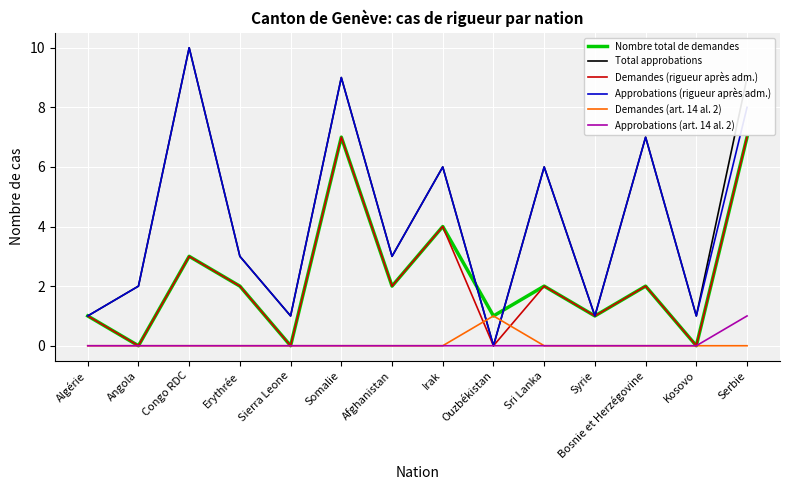

Which label corresponds to the largest value in the chart?

Congo RDC